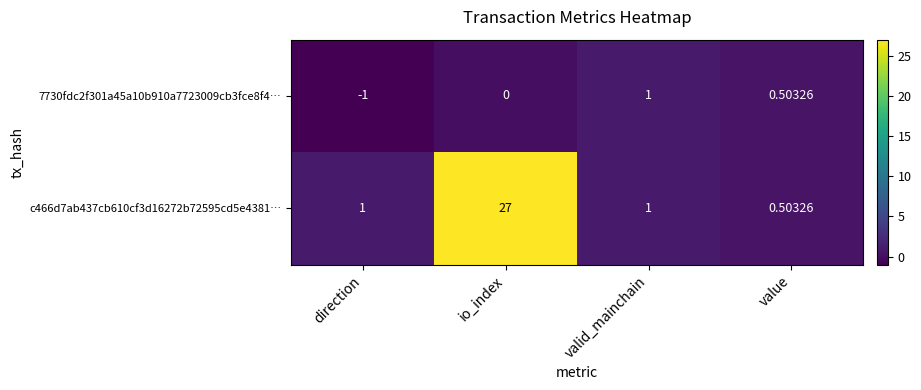

Is the value of 7730fdc2f301a45a10b910a7723009cb3fce8f4… at valid_mainchain greater than the value of c466d7ab437cb610cf3d16272b72595cd5e4381… at value?

Yes